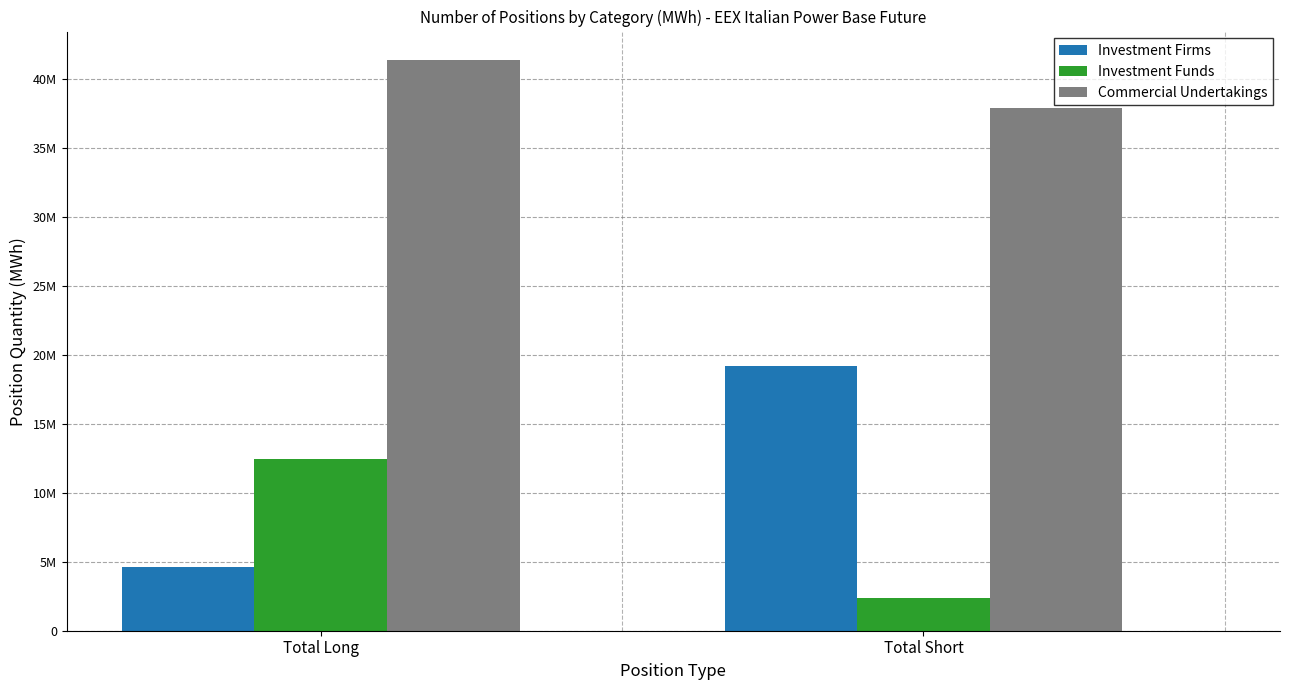

At which label does Investment Funds reach its peak?

Total Long